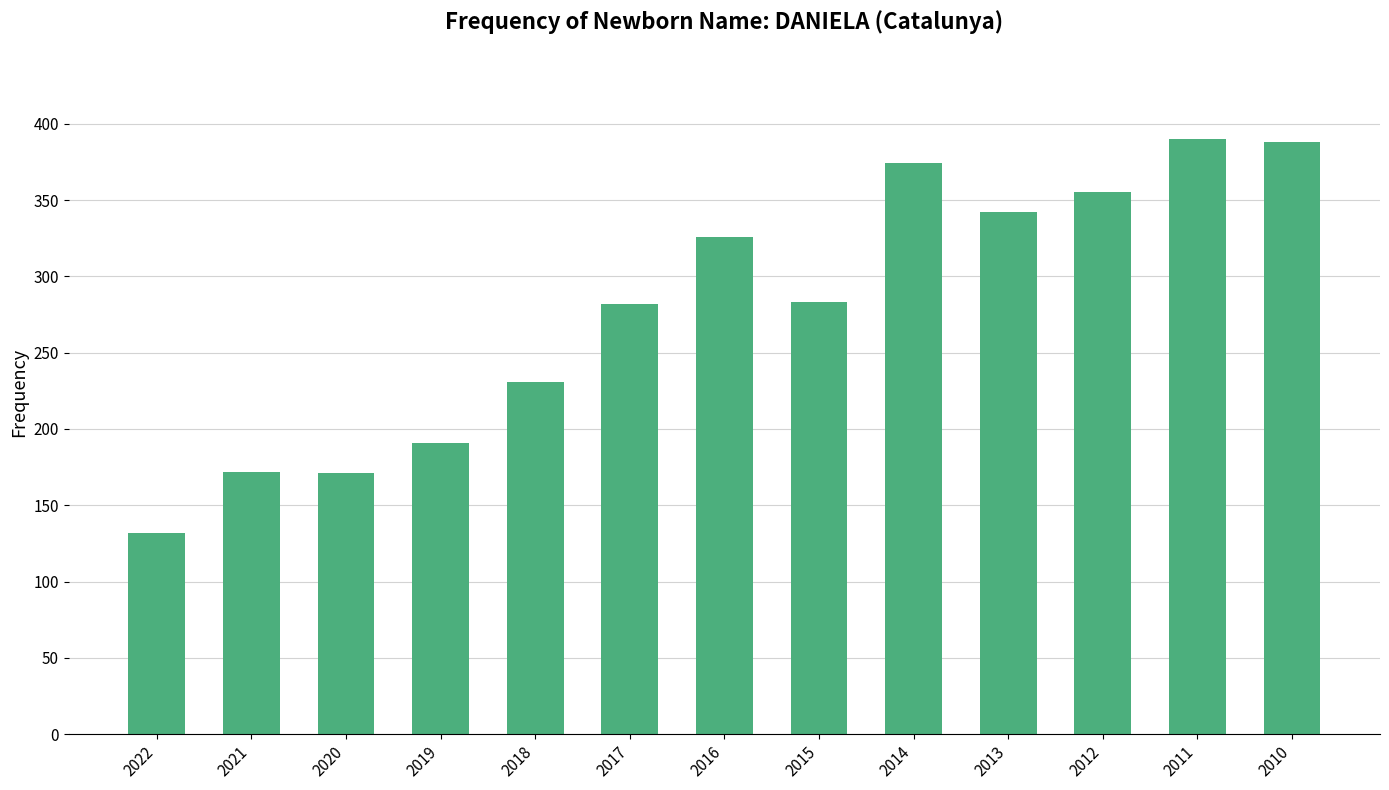

What is the value of the 10th bar from the left?

342